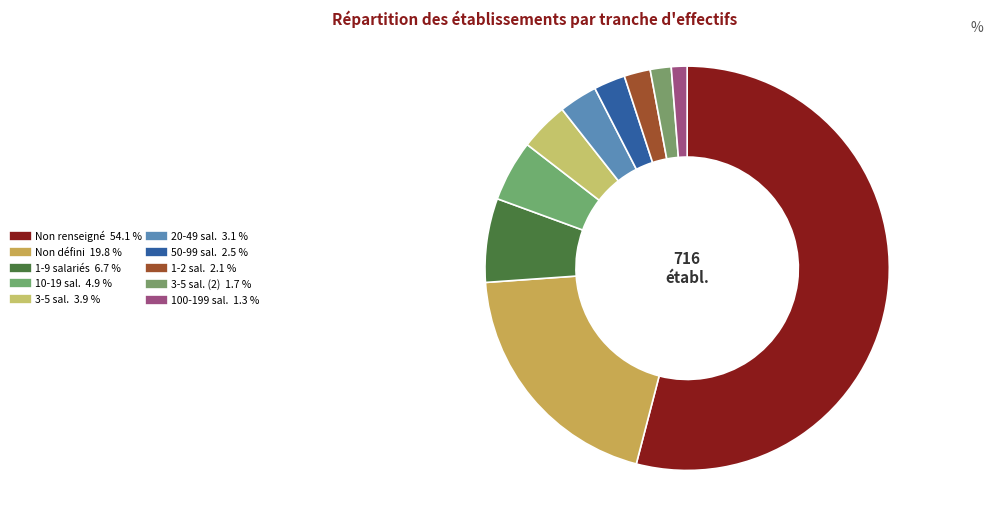

How many slices are in this pie chart?

10